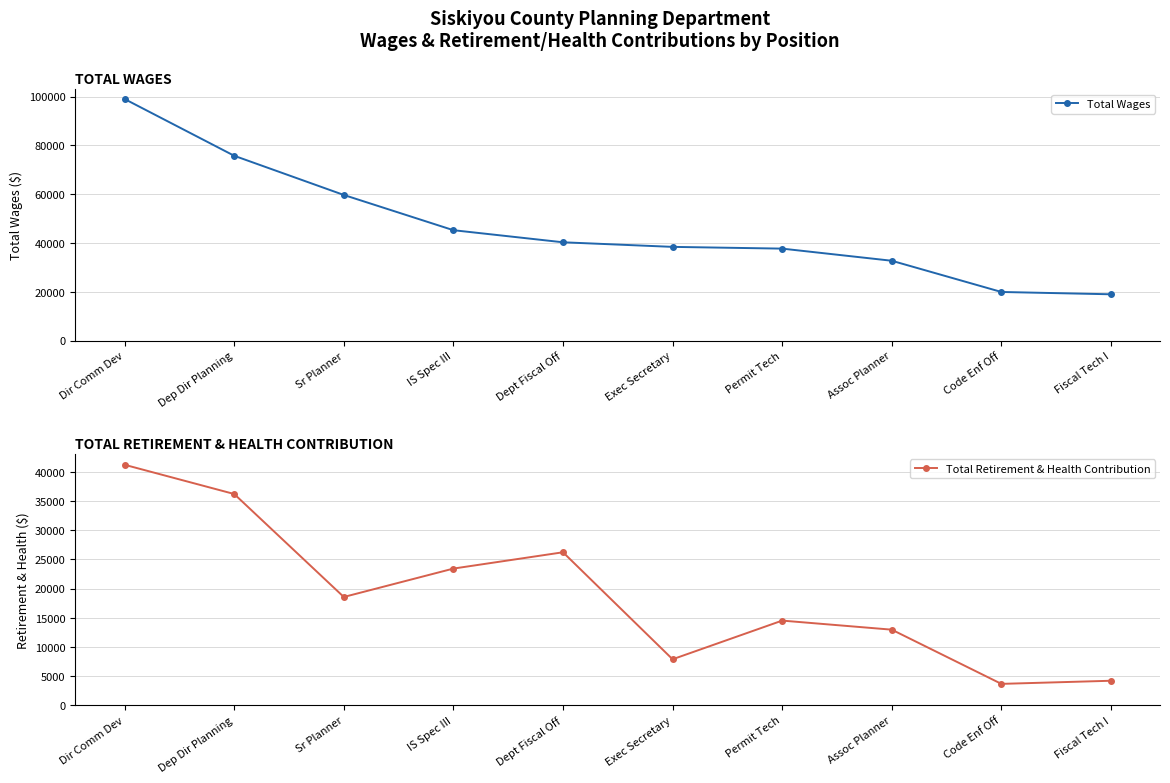

What position from the right is Dept Fiscal Off?

6